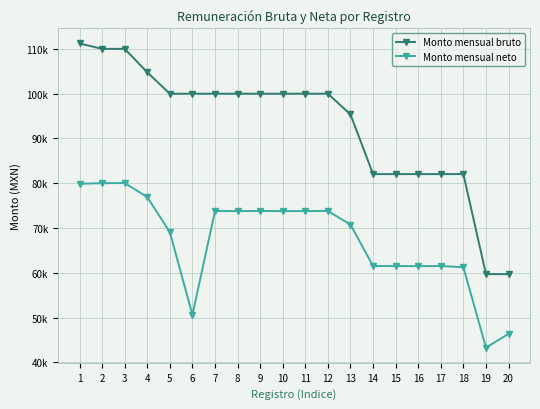

Is the value of Monto mensual neto at 4 greater than the value of Monto mensual bruto at 2?

No